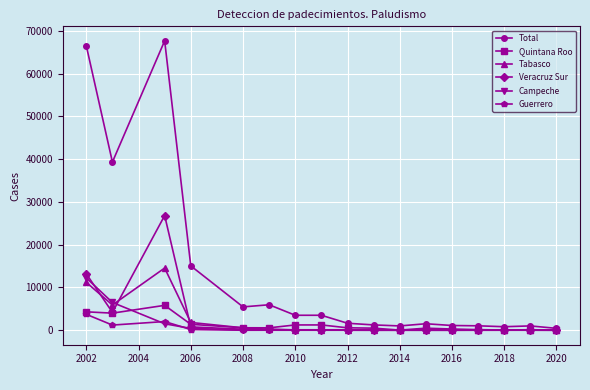

What is the greatest value displayed?

67669